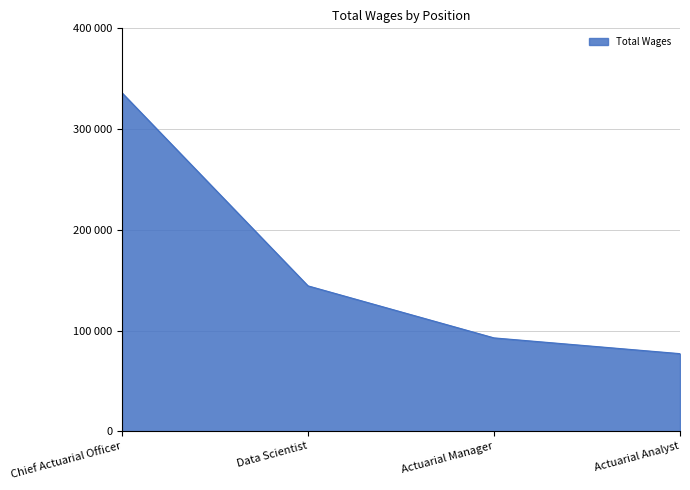

Reading right to left, transcribe all the data shown in this chart.

77092	92727	144370	335993